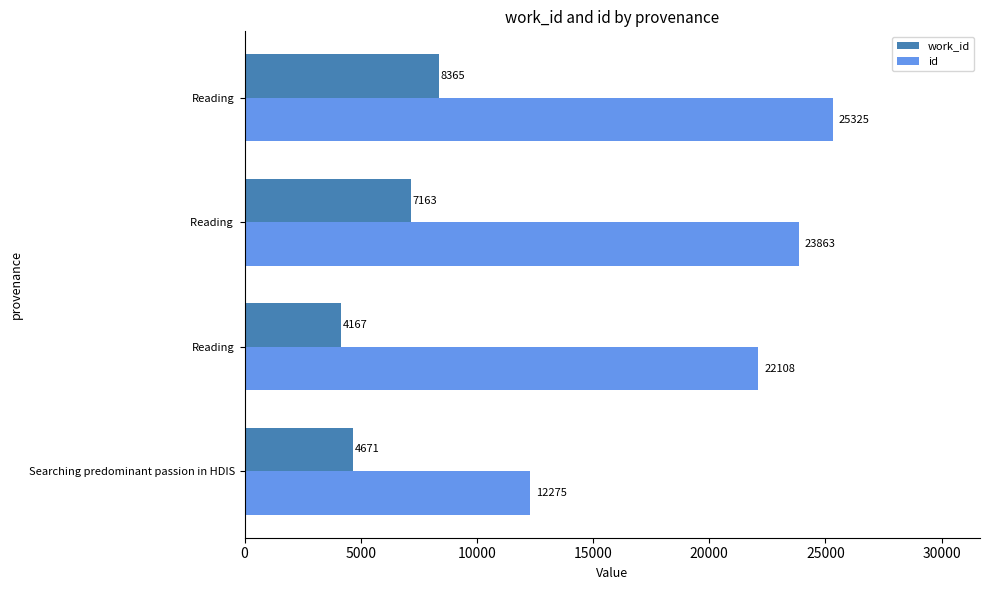

What is the greatest value displayed?

25325